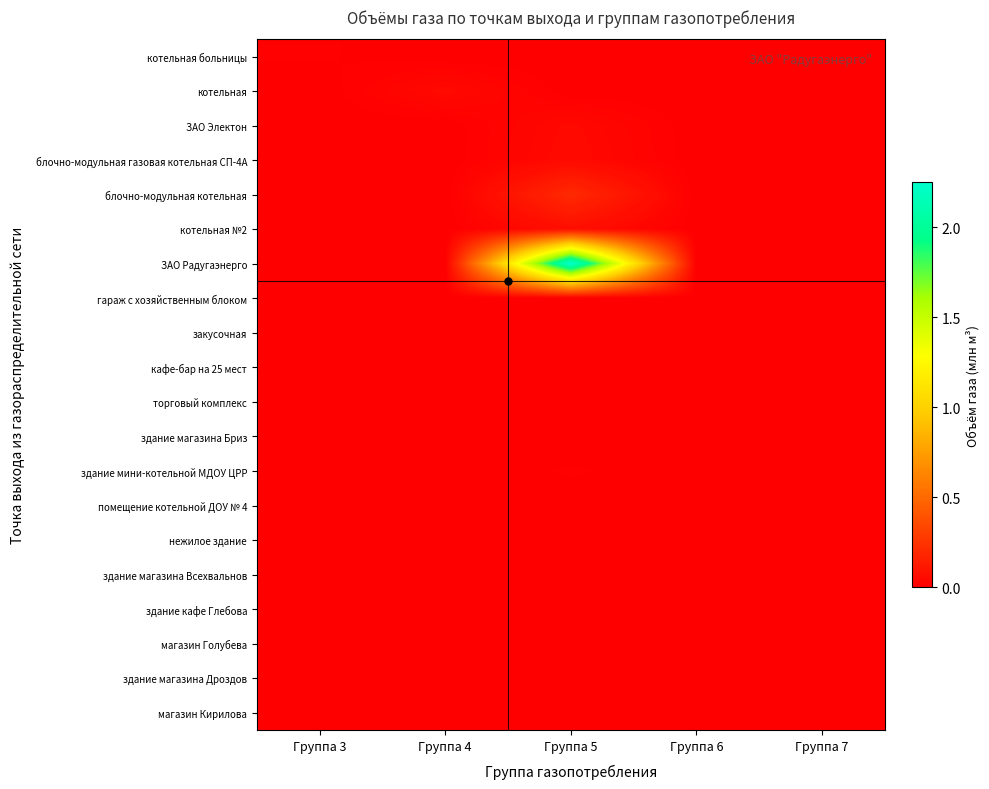

Reading left to right, what are all the values shown in this chart?

котельная больницы: Группа 3=0.0	Группа 4=0.0	Группа 5=0.0	Группа 6=0.0	Группа 7=0.0
котельная: Группа 3=0.0	Группа 4=0.1	Группа 5=0.0	Группа 6=0.0	Группа 7=0.0
ЗАО Электон: Группа 3=0.0	Группа 4=0.0	Группа 5=0.0	Группа 6=0.0	Группа 7=0.0
блочно-модульная газовая котельная СП-4А: Группа 3=0.0	Группа 4=0.0	Группа 5=0.1	Группа 6=0.0	Группа 7=0.0
блочно-модульная котельная: Группа 3=0.0	Группа 4=0.0	Группа 5=0.2	Группа 6=0.0	Группа 7=0.0
котельная №2: Группа 3=0.0	Группа 4=0.0	Группа 5=0.1	Группа 6=0.0	Группа 7=0.0
ЗАО Радугаэнерго: Группа 3=0.0	Группа 4=0.0	Группа 5=2.3	Группа 6=0.0	Группа 7=0.0
гараж с хозяйственным блоком: Группа 3=0.0	Группа 4=0.0	Группа 5=0.0	Группа 6=0.0	Группа 7=0.0
закусочная: Группа 3=0.0	Группа 4=0.0	Группа 5=0.0	Группа 6=0.0	Группа 7=0.0
кафе-бар на 25 мест: Группа 3=0.0	Группа 4=0.0	Группа 5=0.0	Группа 6=0.0	Группа 7=0.0
торговый комплекс: Группа 3=0.0	Группа 4=0.0	Группа 5=0.0	Группа 6=0.0	Группа 7=0.0
здание магазина Бриз: Группа 3=0.0	Группа 4=0.0	Группа 5=0.0	Группа 6=0.0	Группа 7=0.0
здание мини-котельной МДОУ ЦРР: Группа 3=0.0	Группа 4=0.0	Группа 5=0.0	Группа 6=0.0	Группа 7=0.0
помещение котельной ДОУ № 4: Группа 3=0.0	Группа 4=0.0	Группа 5=0.0	Группа 6=0.0	Группа 7=0.0
нежилое здание: Группа 3=0.0	Группа 4=0.0	Группа 5=0.0	Группа 6=0.0	Группа 7=0.0
здание магазина Всехвальнов: Группа 3=0.0	Группа 4=0.0	Группа 5=0.0	Группа 6=0.0	Группа 7=0.0
здание кафе Глебова: Группа 3=0.0	Группа 4=0.0	Группа 5=0.0	Группа 6=0.0	Группа 7=0.0
магазин Голубева: Группа 3=0.0	Группа 4=0.0	Группа 5=0.0	Группа 6=0.0	Группа 7=0.0
здание магазина Дроздов: Группа 3=0.0	Группа 4=0.0	Группа 5=0.0	Группа 6=0.0	Группа 7=0.0
магазин Кирилова: Группа 3=0.0	Группа 4=0.0	Группа 5=0.0	Группа 6=0.0	Группа 7=0.0